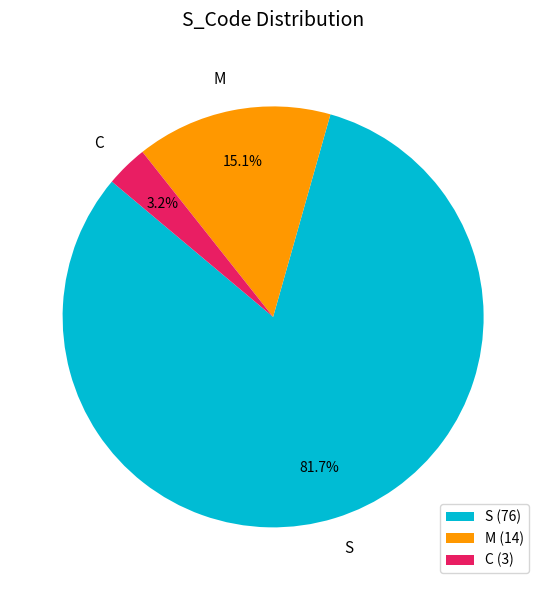

The S slice represents 82% of the pie. True or false?

True